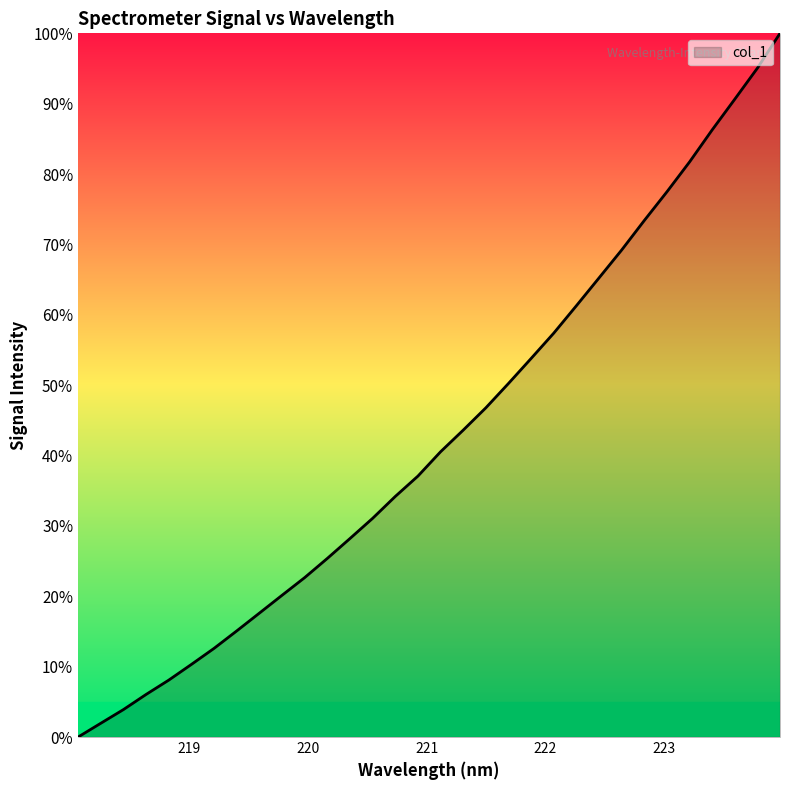

Does the chart display data point markers on the line(s)?

No